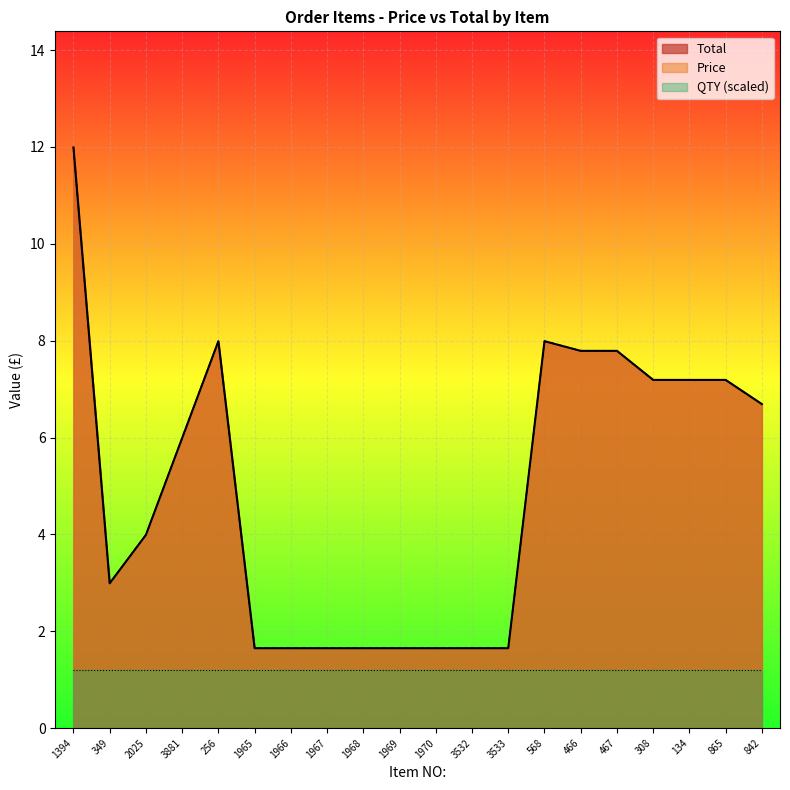

Is it true that Price equals 2.6 at 1394?

False